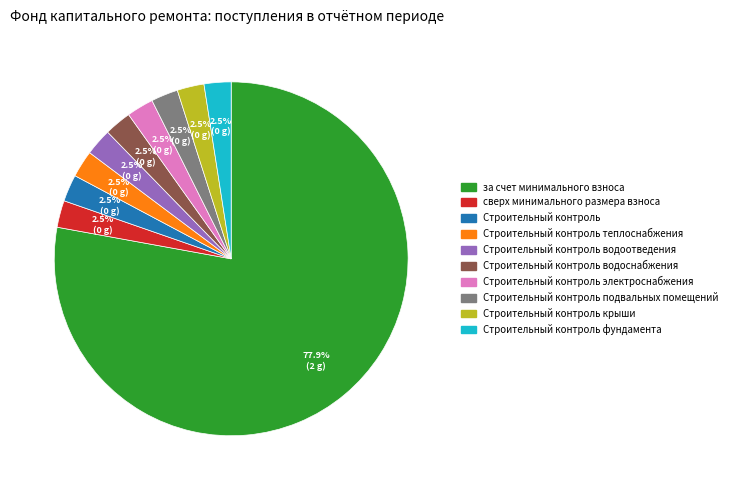

To the nearest percent, what is the average slice percentage?

10%